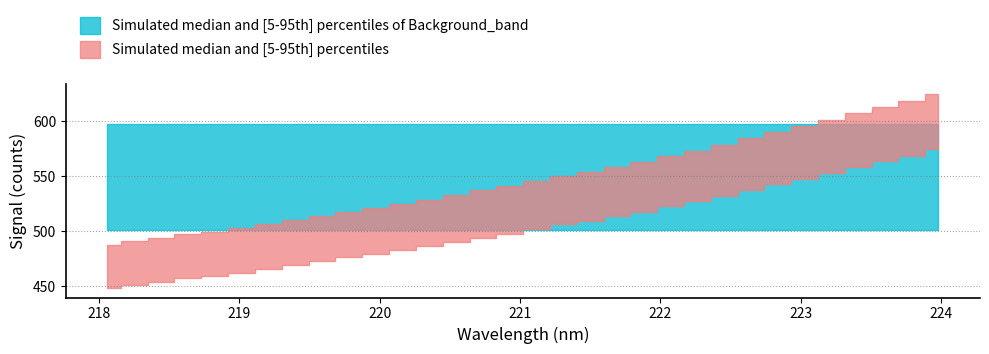

What is the sum of all y values?

17527.3